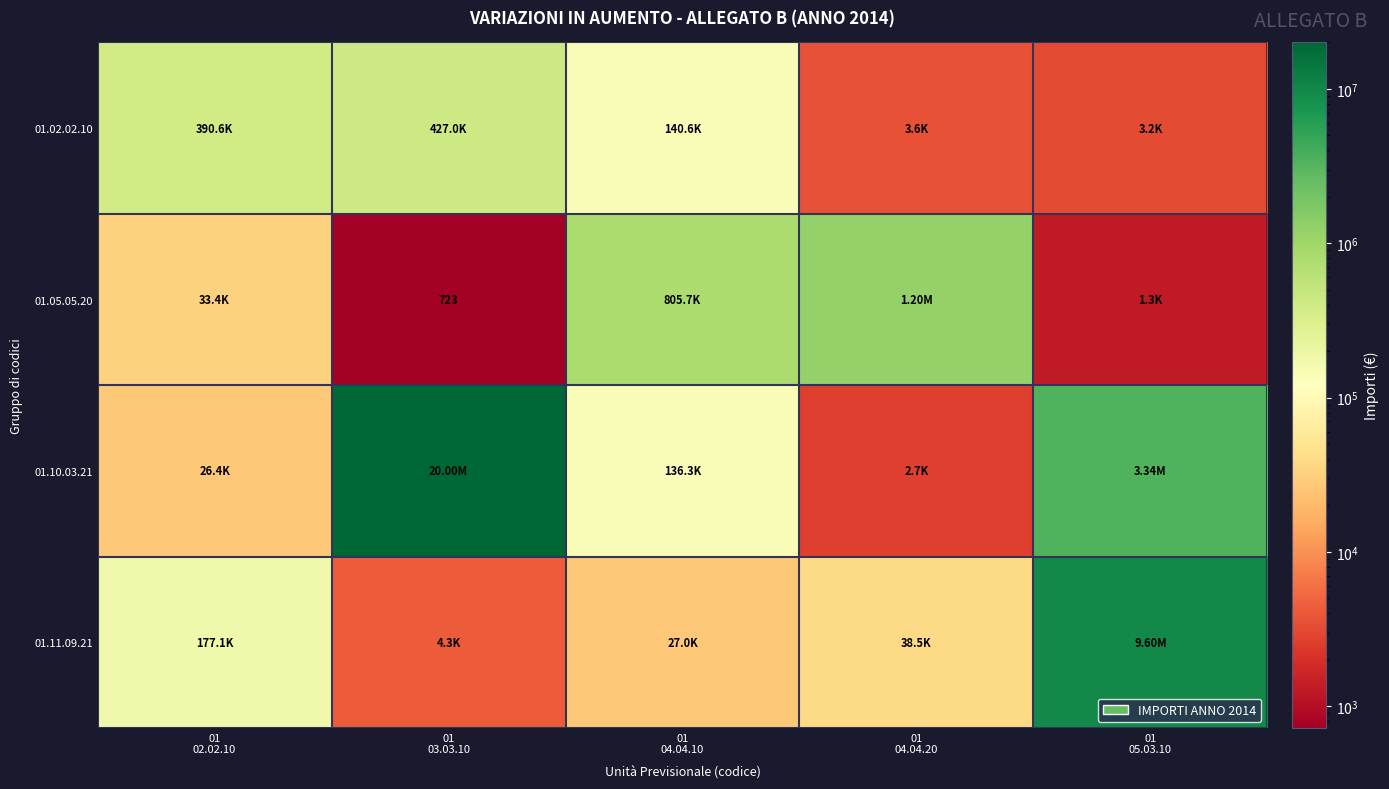

Count the number of data series in this chart.

4